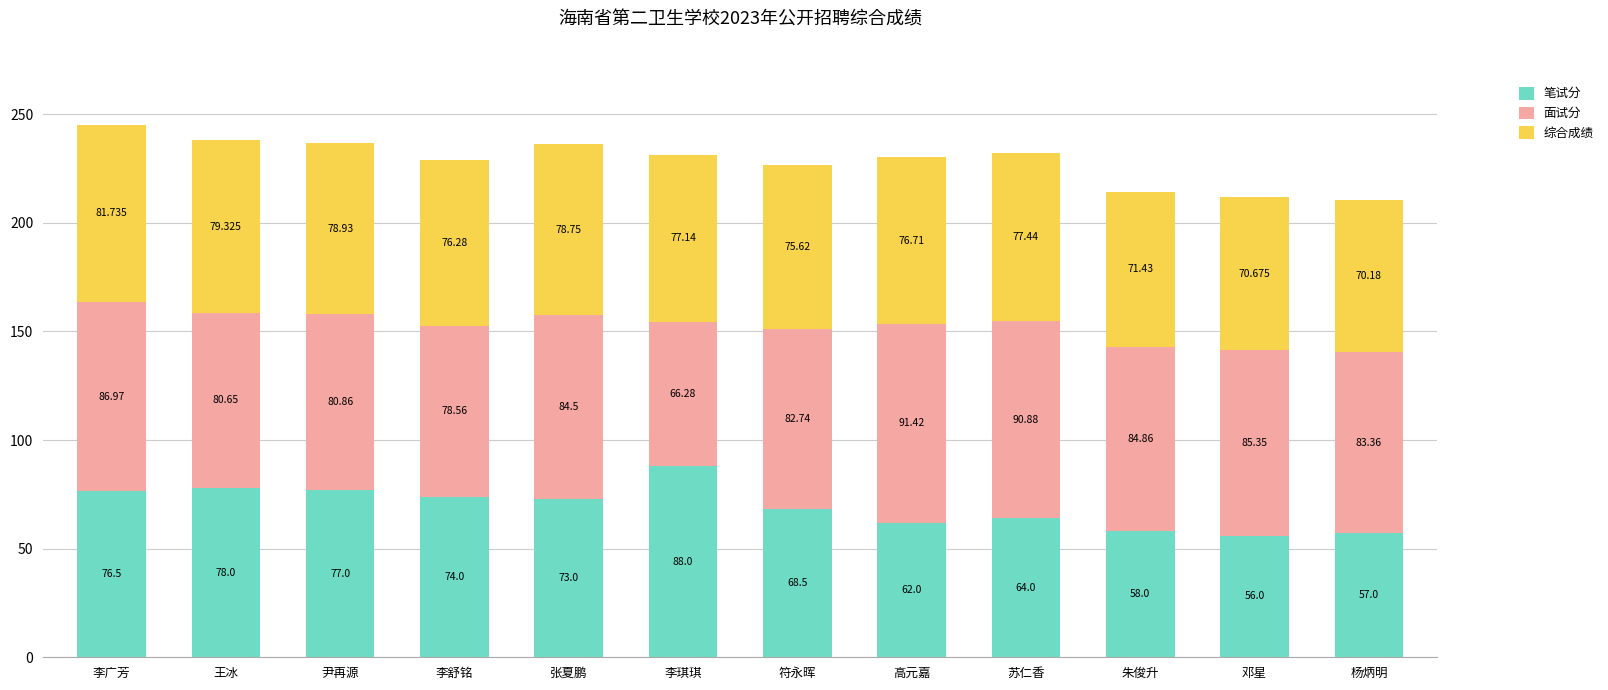

Which category has the highest value in the 笔试分 series?

李琪琪